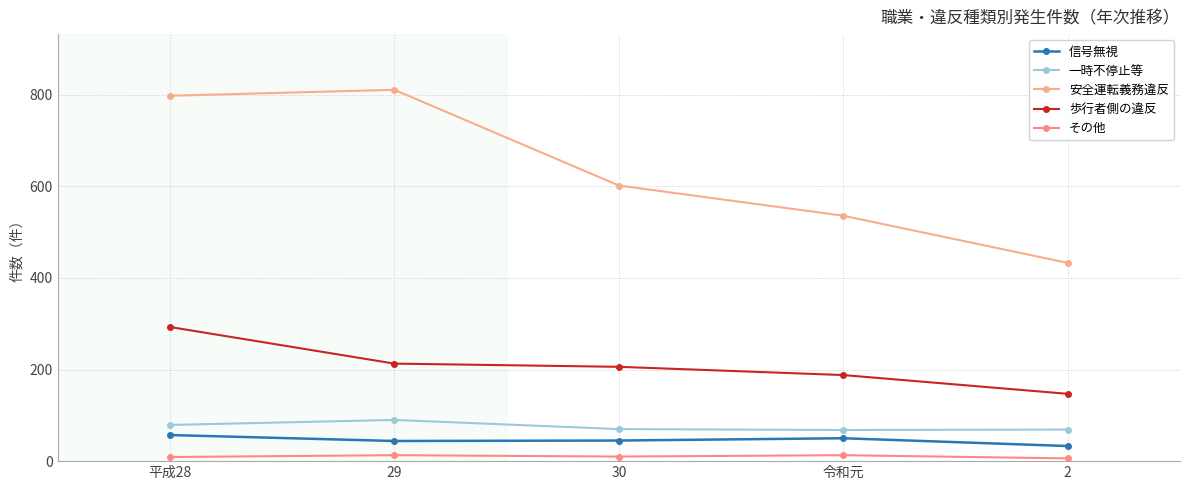

List the labels in order of 安全運転義務違反 value, smallest first.

2, 令和元, 30, 平成28, 29